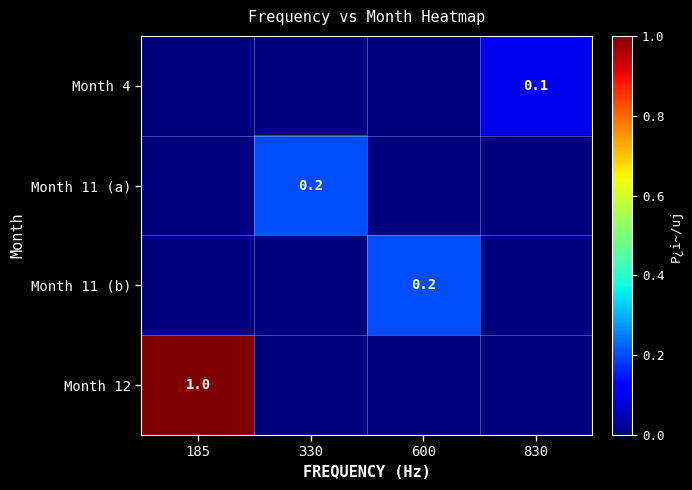

Which category has the lowest value across all series?

185